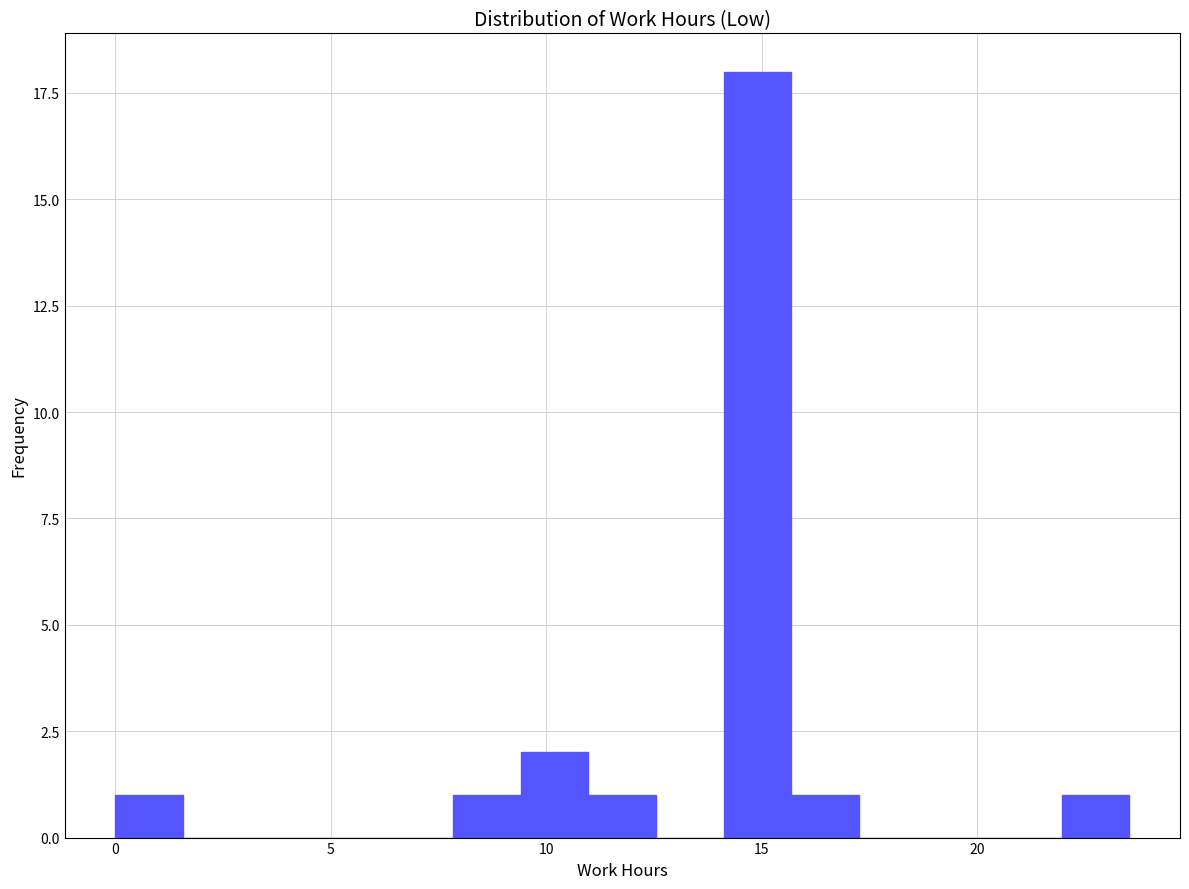

Read against the x-axis, roughly where is the centre of the tallest bar?

15.0